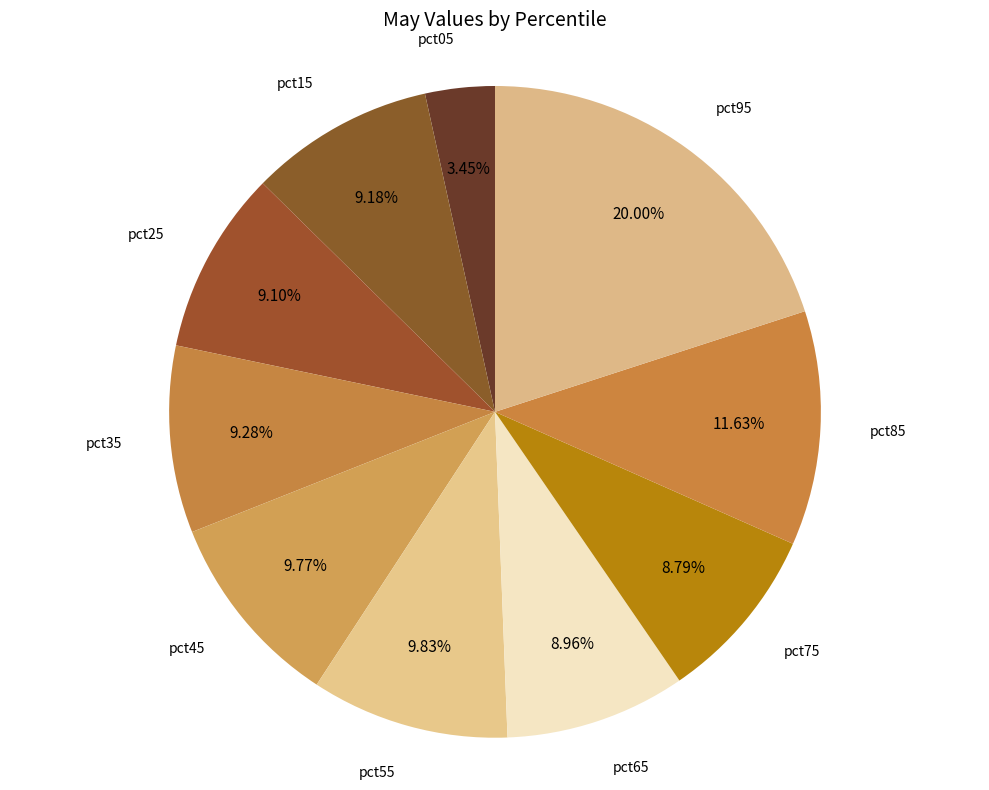

Is it true that pct55 is 25% of the pie?

False